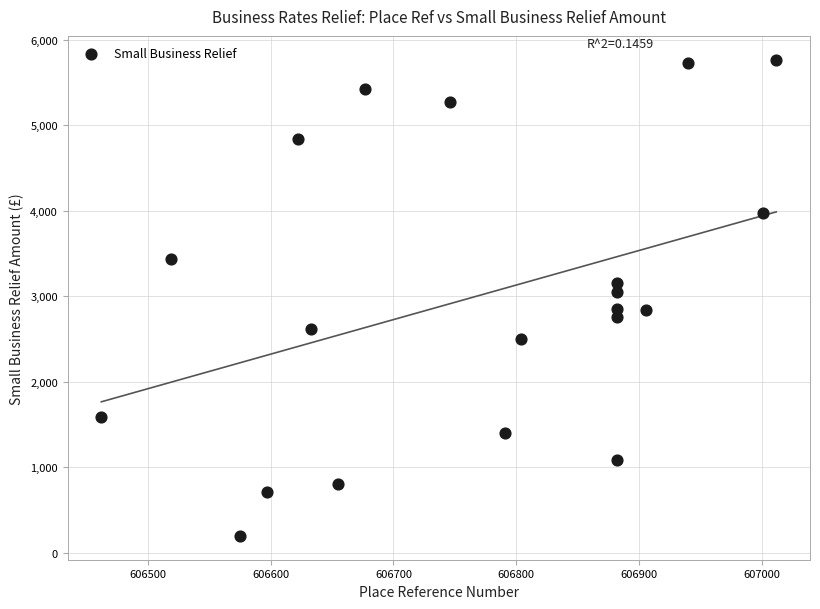

What is the range of Y values (max minus min)?

5570.2